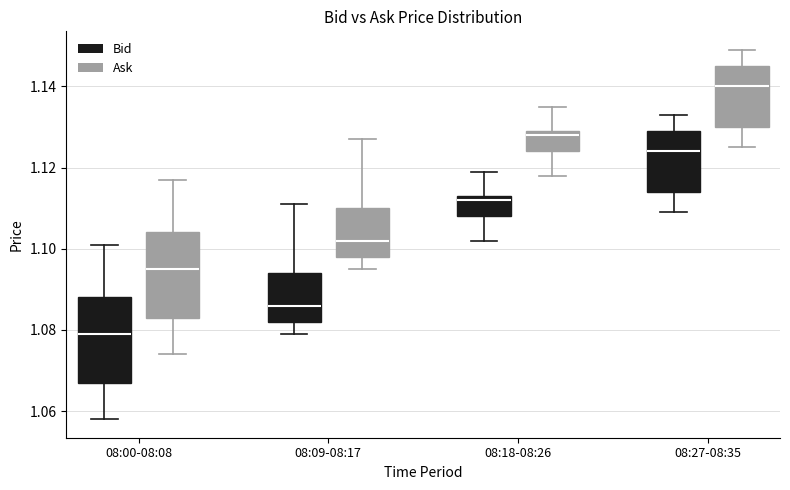

Which box's median line is the lowest?

08:00-08:08 (Bid)